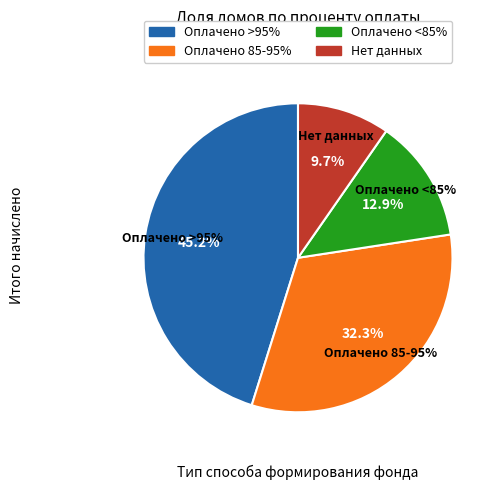

Does 300 account for over 50% of the chart?

No